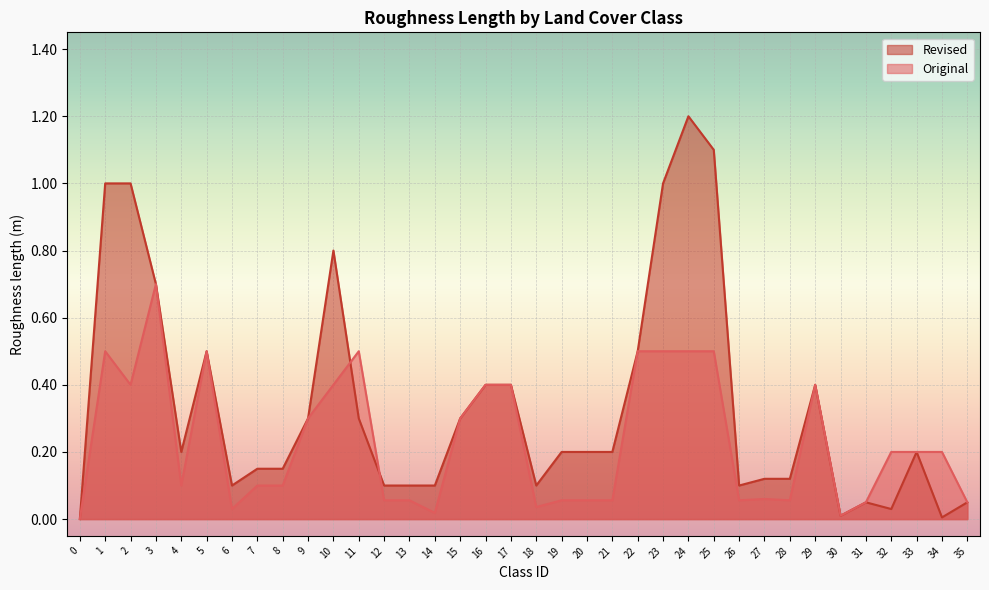

Where do Revised and Original first cross each other?

10 and 11